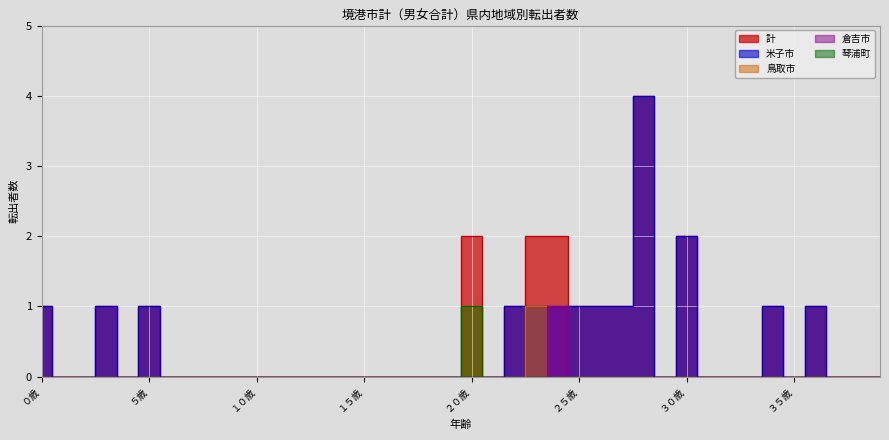

True or false: 米子市 and 計 cross at least once.

False